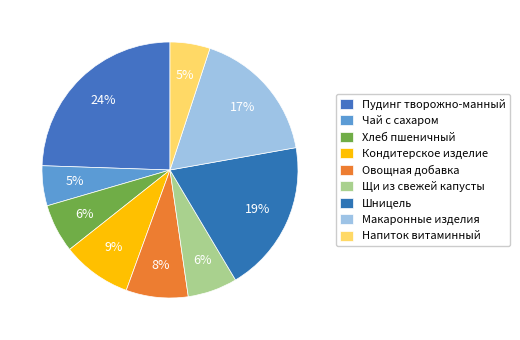

To the nearest percent, what percentage of the pie is Шницель?

19%